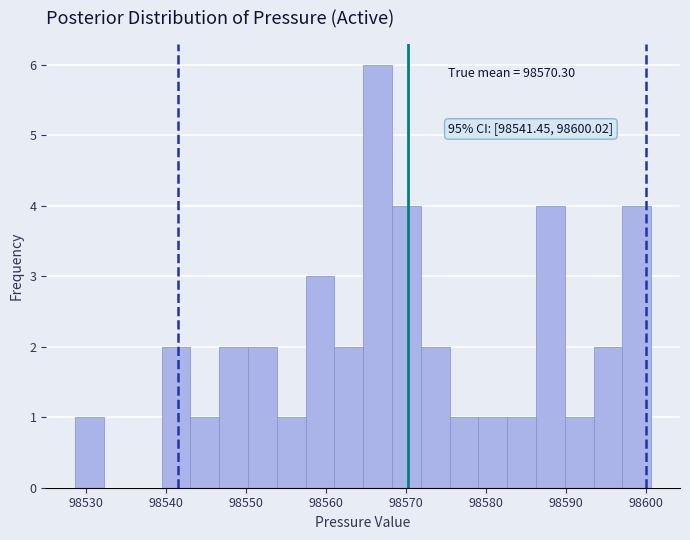

Read against the x-axis, roughly where is the centre of the tallest bar?

98566